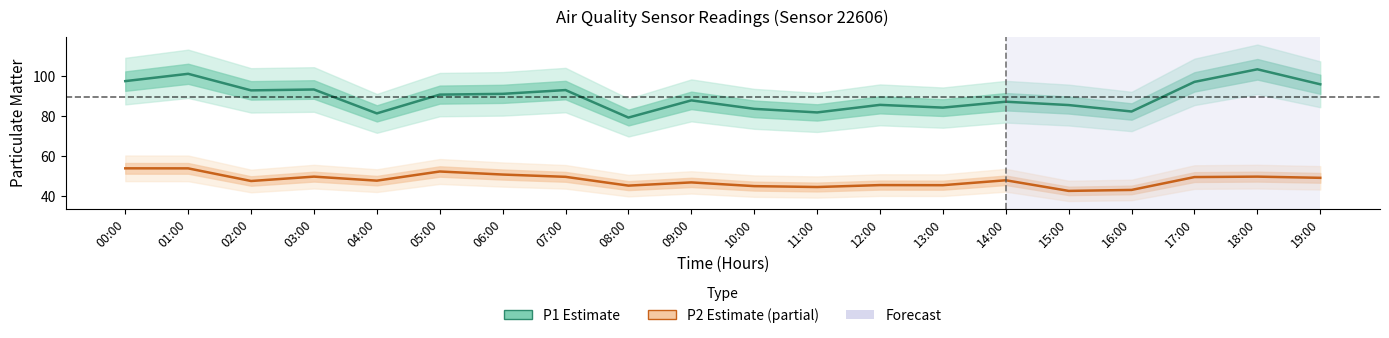

Reading left to right, list all the values displayed in this chart.

P1 (PM10): 97.5	101.2	92.9	93.3	81.3	90.8	91.1	93.0	79.2	87.8	83.6	81.8	85.6	84.2	87.2	85.5	82.3	97.2	103.5	95.9
P2 (PM2.5): 53.7	53.7	47.4	49.5	47.5	52.1	50.6	49.5	45.0	46.6	44.8	44.3	45.3	45.2	47.7	42.4	42.9	49.3	49.5	49.0